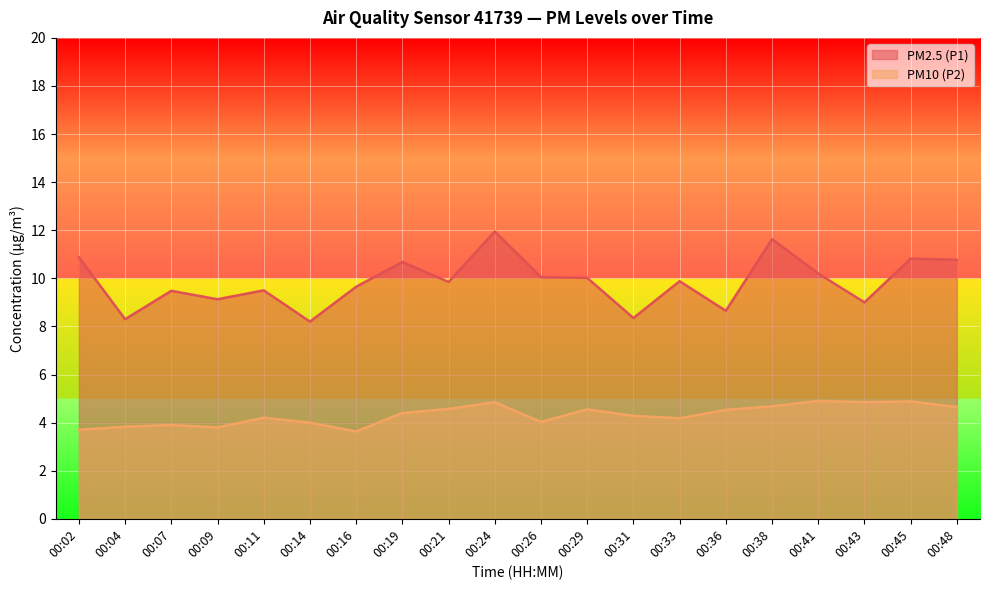

True or false: PM2.5 (P1) and PM10 (P2) cross at least once.

False